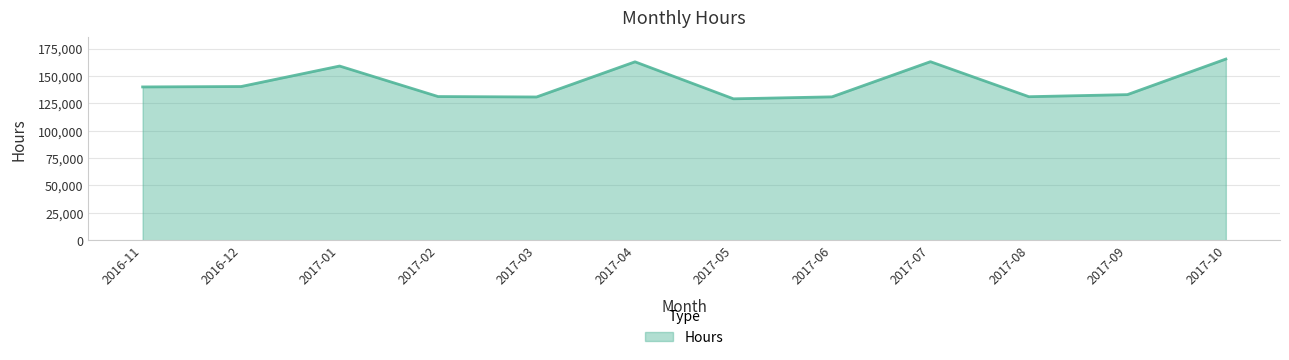

The value at 2017-01 is 159035.8. True or false?

True